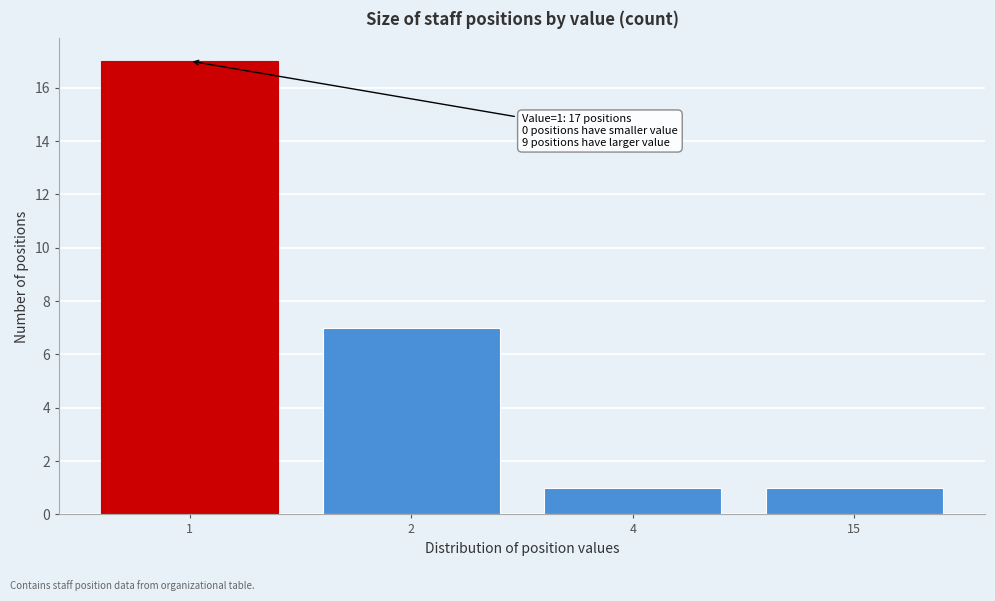

Reading right to left, transcribe all the data shown in this chart.

1	1	7	17